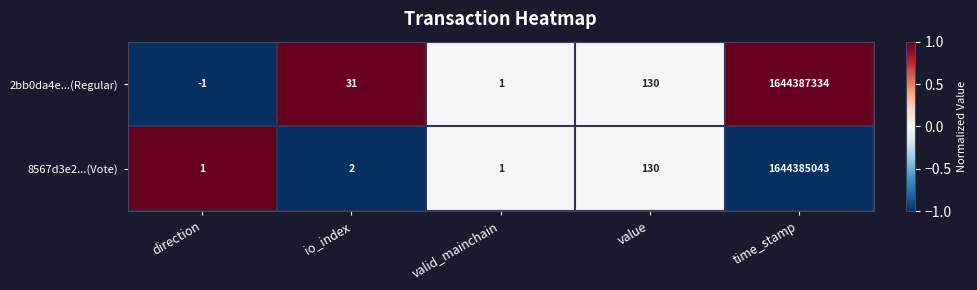

What is the average value of the 8567d3e2...(Vote) series?

328877035